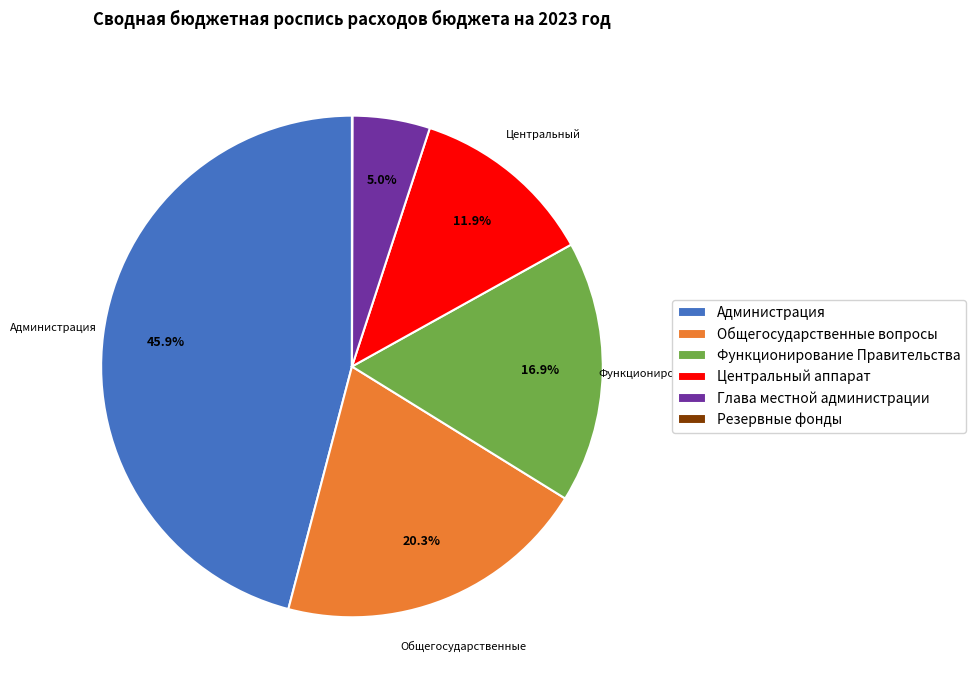

Does any single category account for the majority?

No